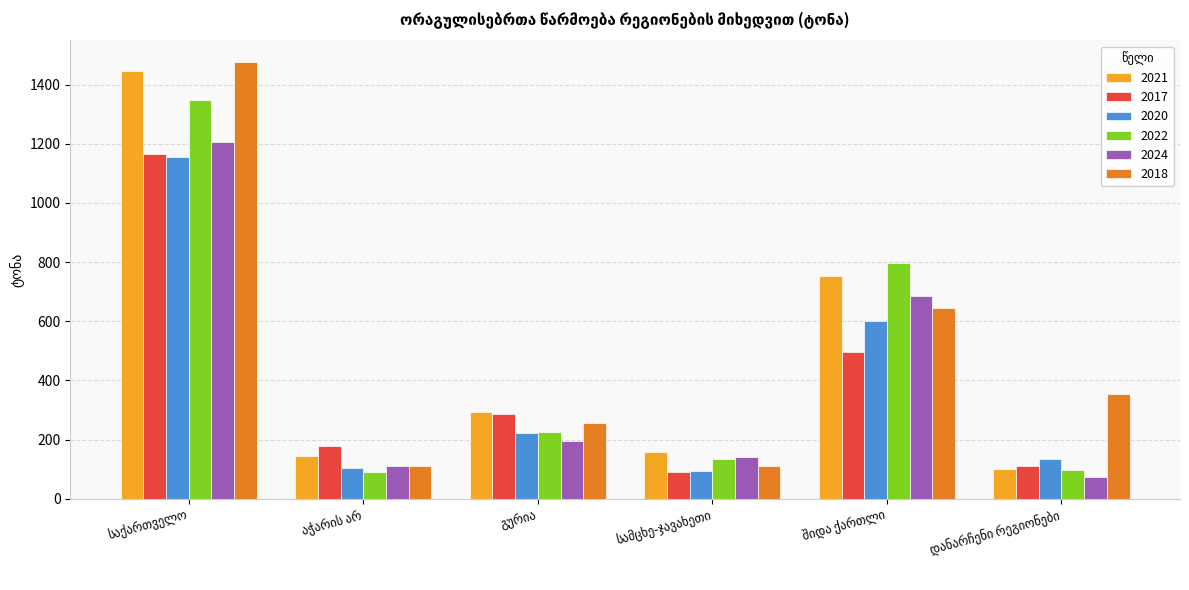

How many data points in 2022 are above 226?

3